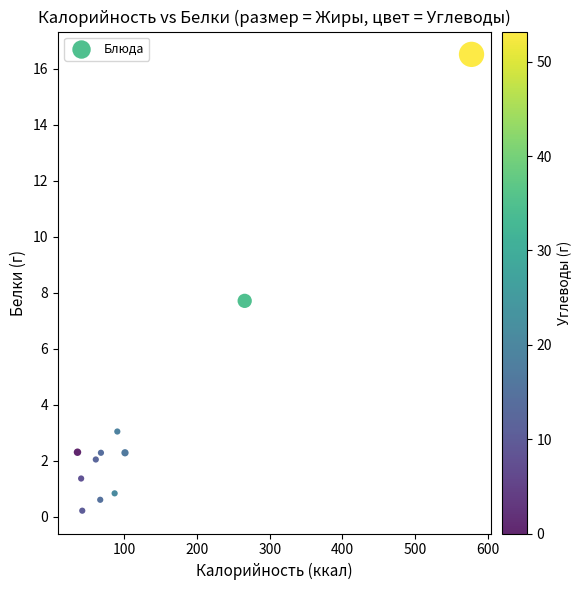

What is the range of Y values (max minus min)?

16.3